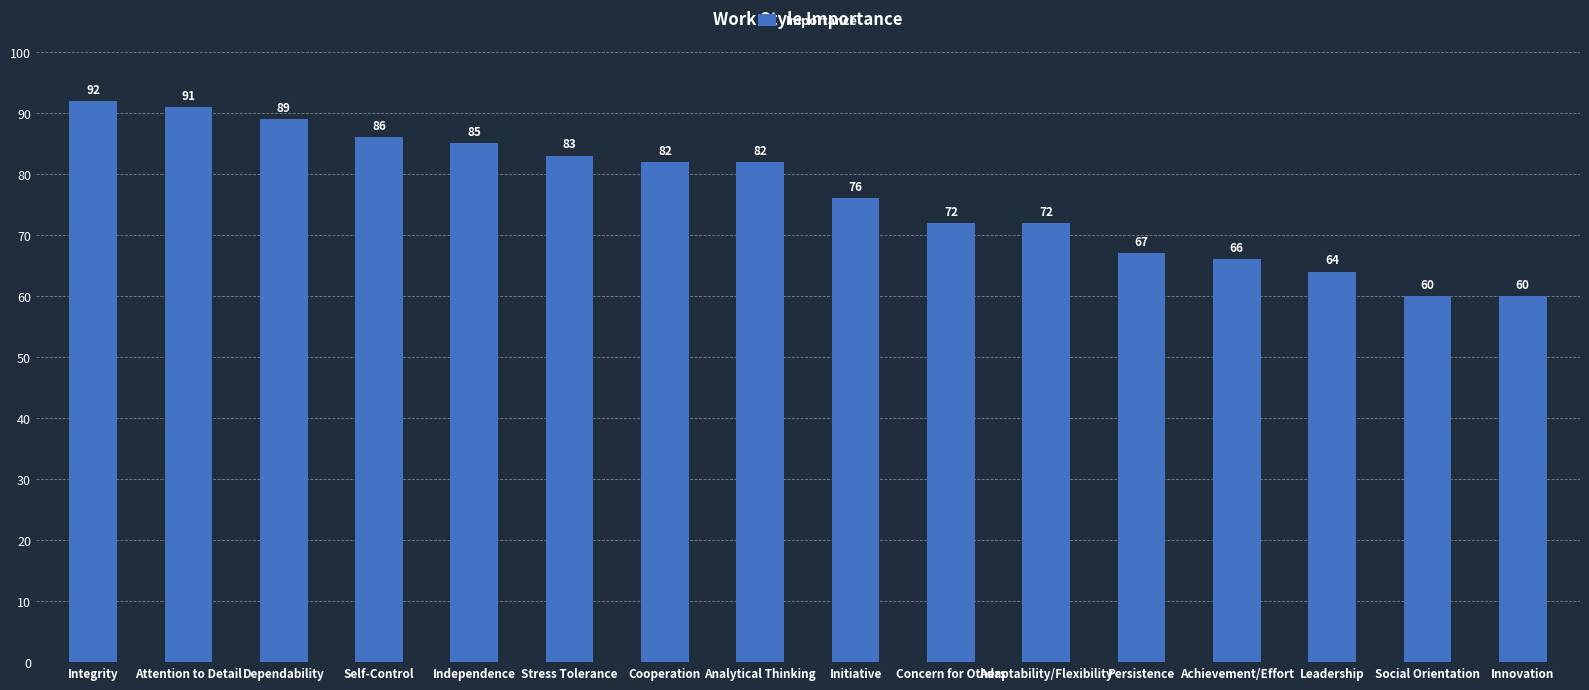

Are the bars horizontal?

No